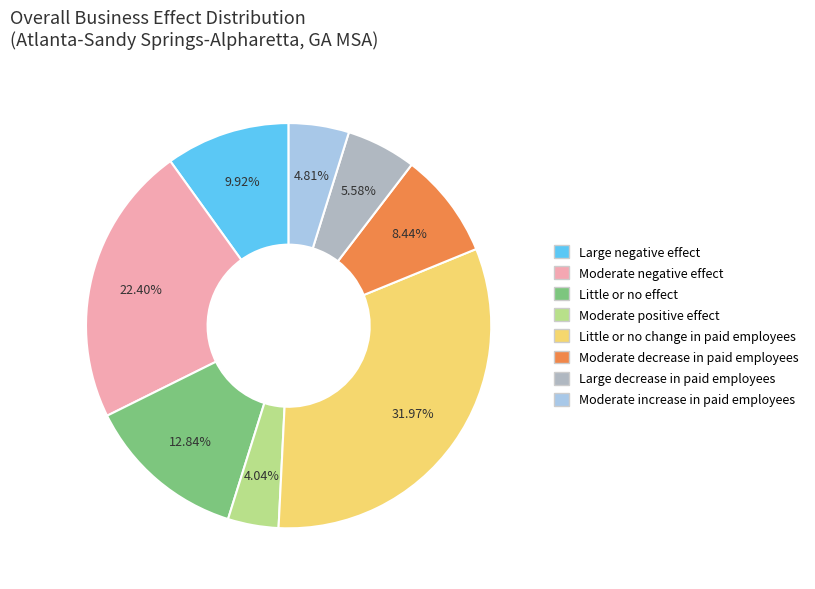

Which category has the smallest portion of the pie?

Moderate positive effect